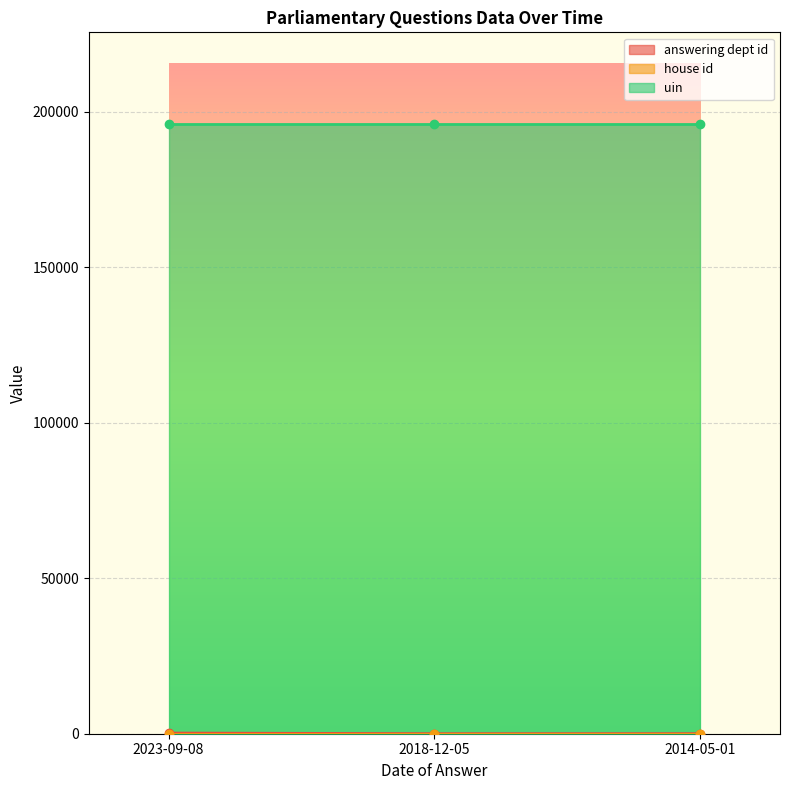

Reading left to right, transcribe all the data shown in this chart.

answering dept id: 217	16	26
house id: 1	1	1
uin: 196127	196127	196127